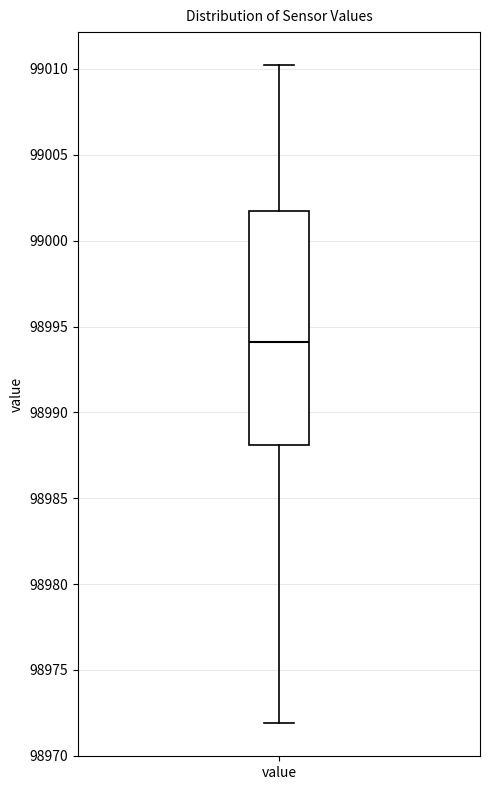

Transcribe this box plot: give where the median line is, the range the box spans, and where the two whiskers end, as read against the y-axis. The values are not printed on the chart, so give them approximately, as read against the axis.

median 98994.0, box 98988.0 to 99001.5, whiskers 98972.0 to 99010.0